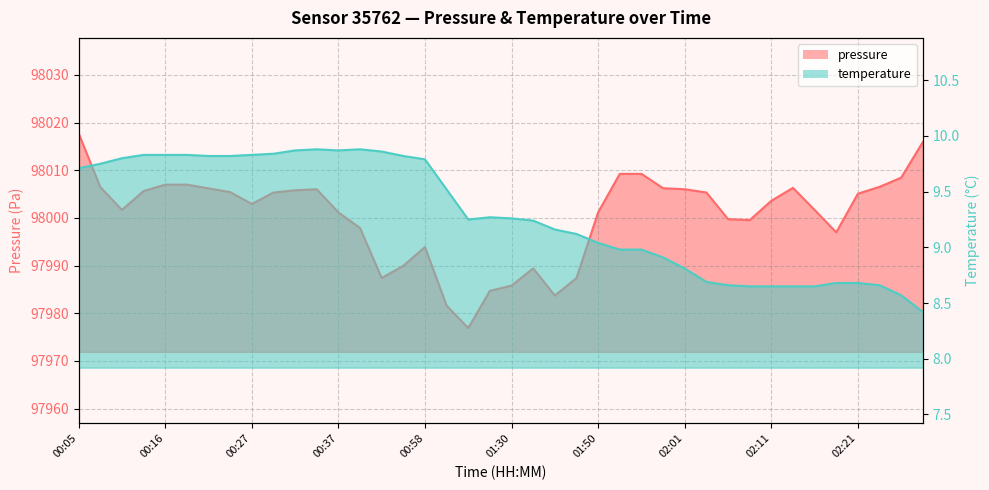

Which category has the highest value across all series?

00:05